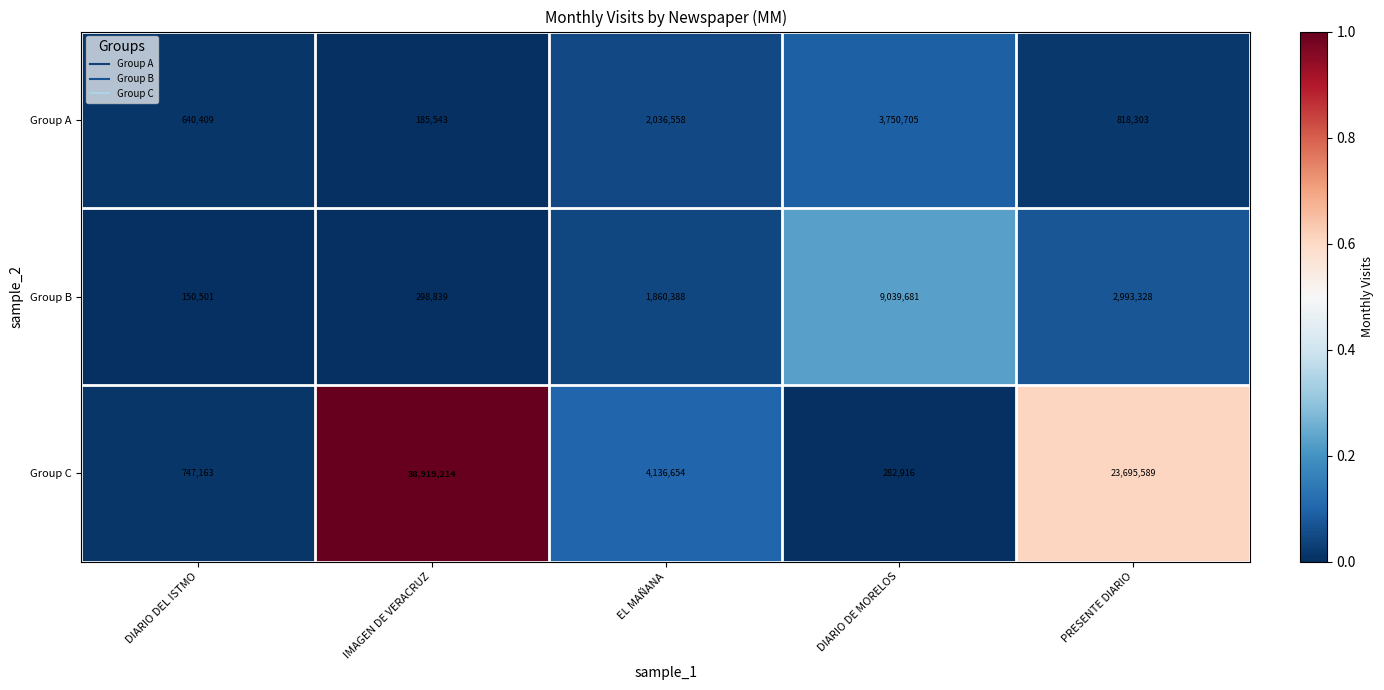

Reading left to right, transcribe all the data shown in this chart.

Group A: 640409	185543	2036558	3750705	818303
Group B: 150501	298839	1860388	9039681	2993328
Group C: 747163	38919214	4136654	282916	23695589